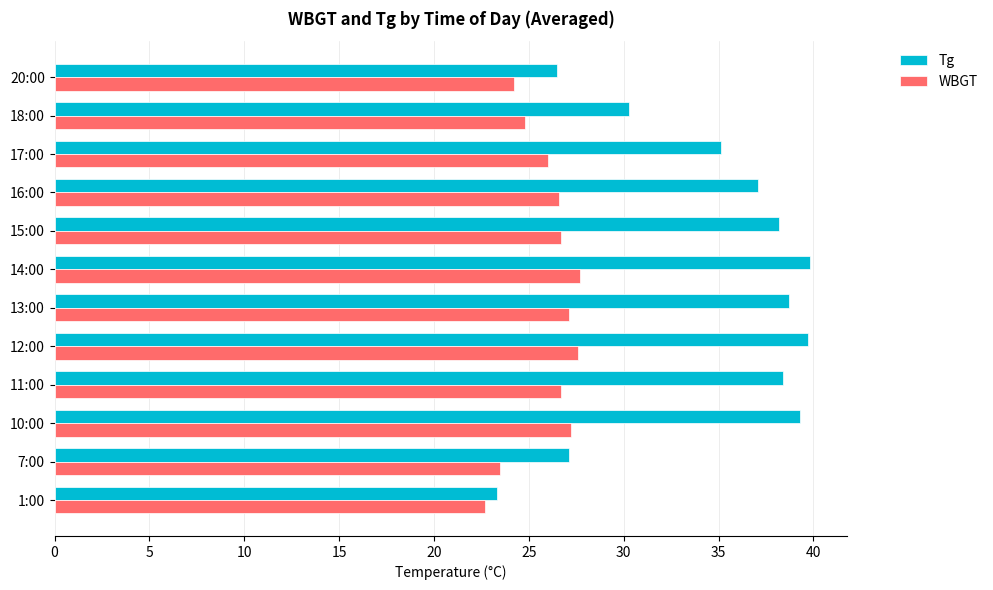

What is the sum of the WBGT values at 16:00 and 15:00?

53.3